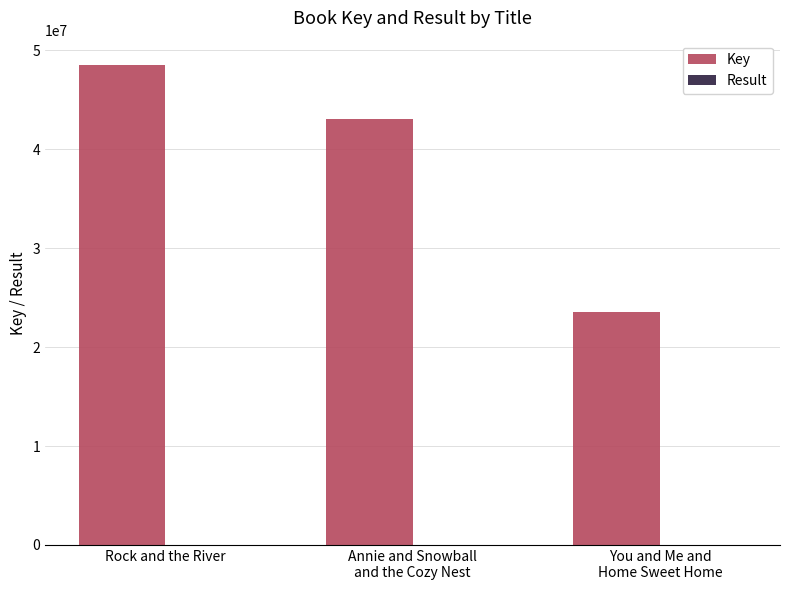

What is the sum of all Key values?

115125708